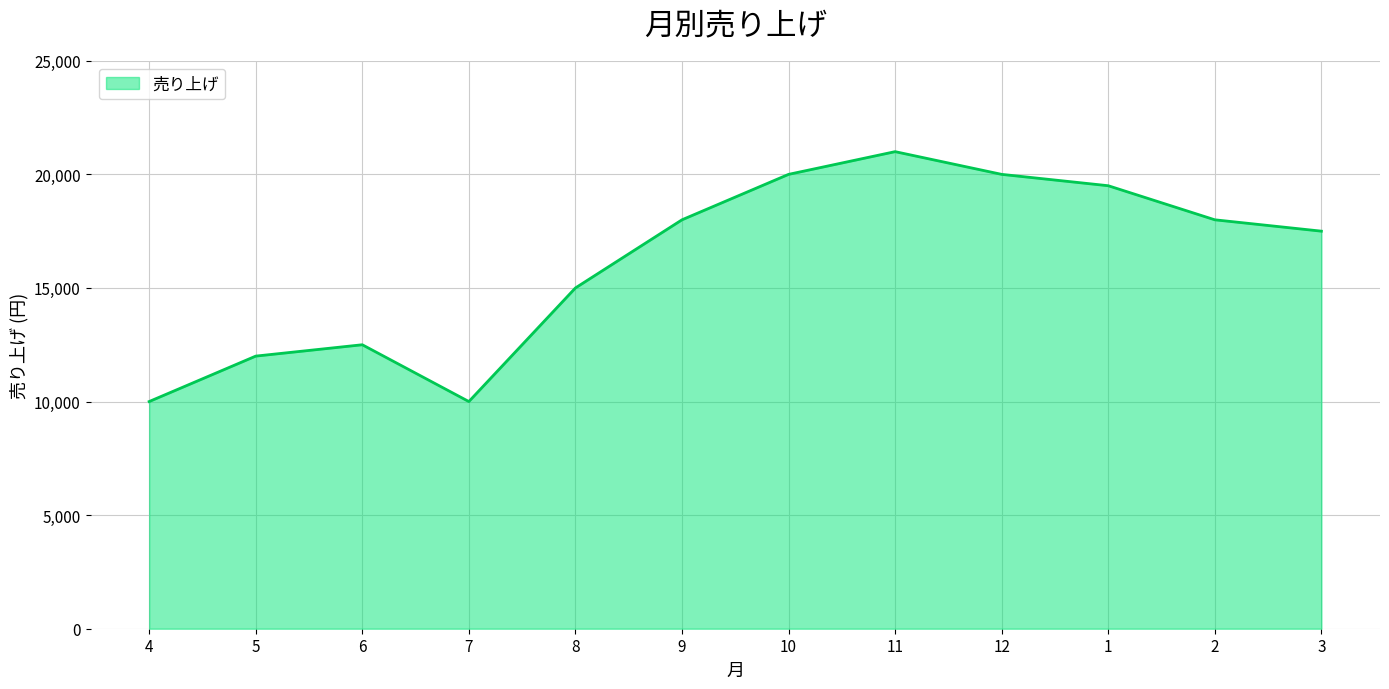

What is the smallest value displayed?

10000